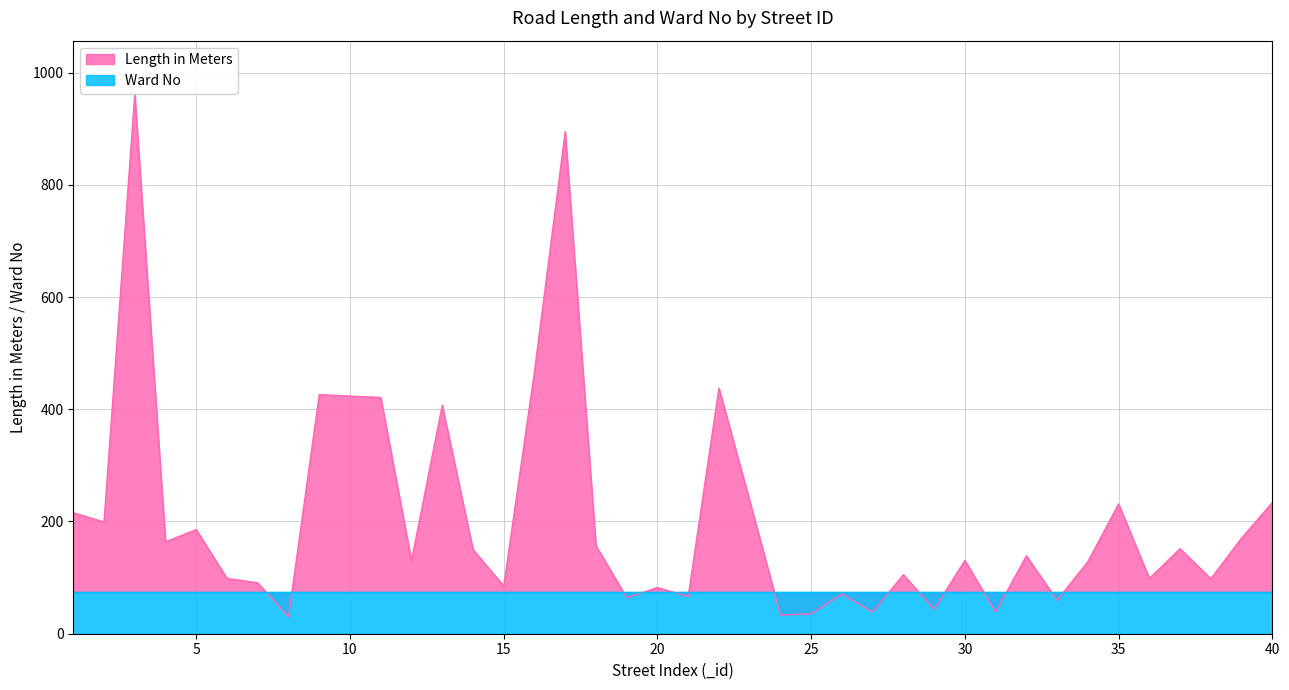

Is it true that the value at 18 is 70.0?

False